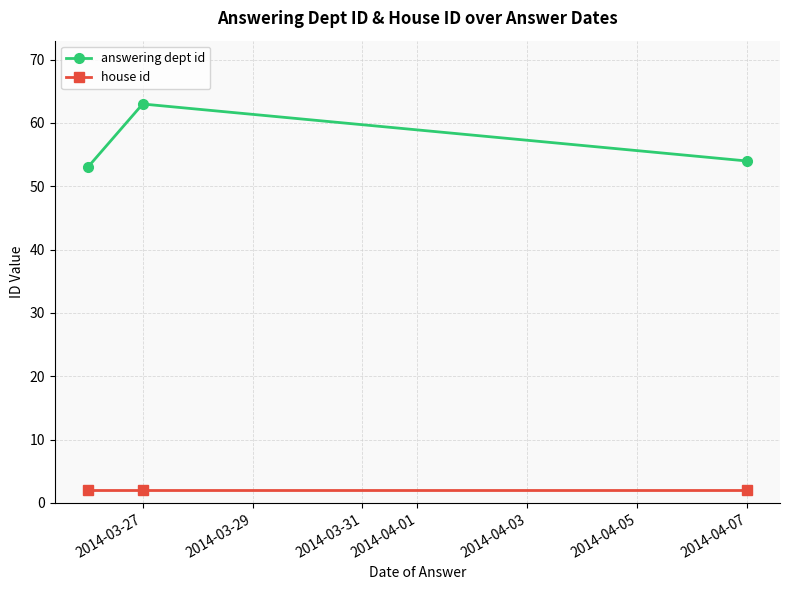

What is the minimum value shown in the chart?

2